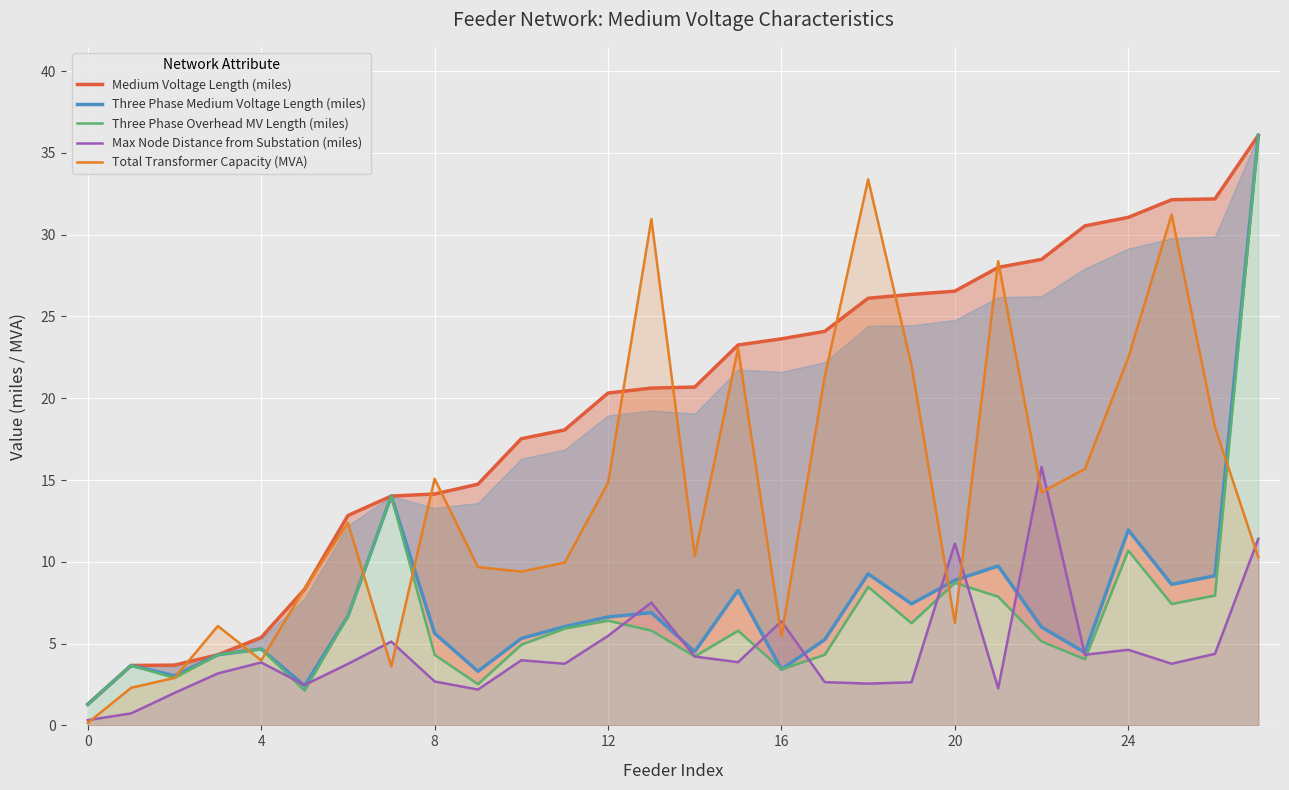

How many intersections are there between Max Node Distance from Substation (miles) and Three Phase Overhead MV Length (miles)?

10